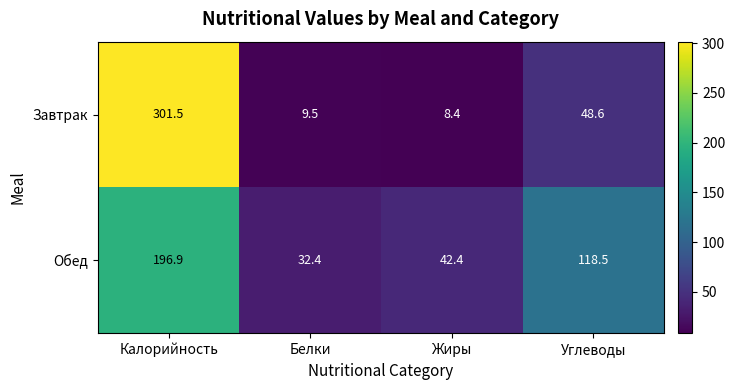

True or false: Завтрак has a value of 172.8 at Калорийность.

False